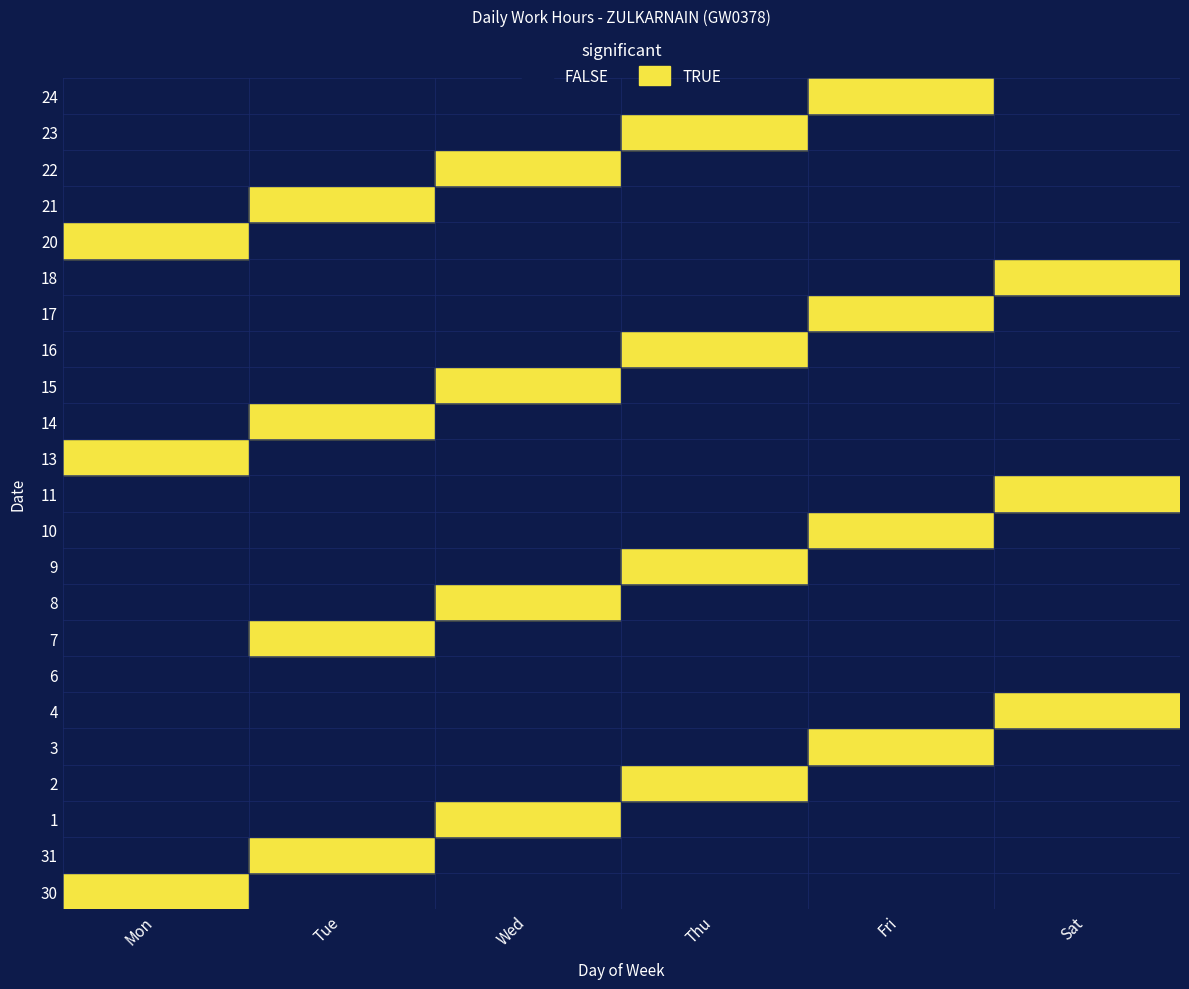

At which label is 31 closest to 5?

Mon